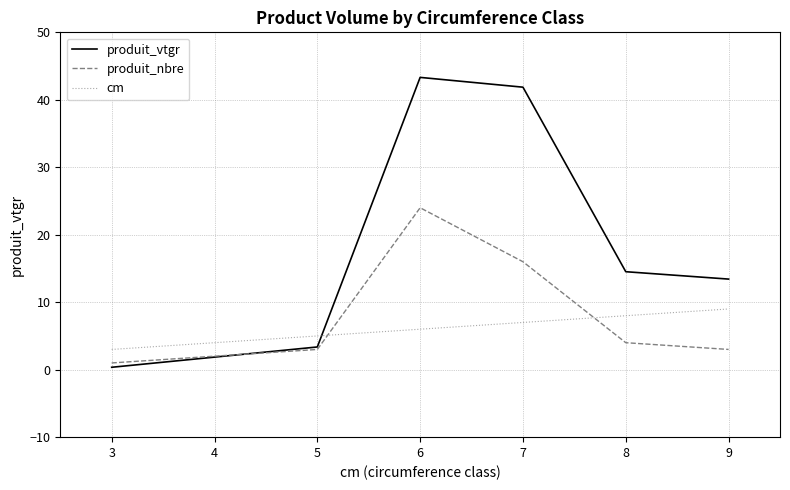

Reading left to right, extract all data points from this chart.

produit_vtgr: 0.4	3.4	43.3	41.9	14.5	13.4
produit_nbre: 1.0	3.0	24.0	16.0	4.0	3.0
cm: 3.0	5.0	6.0	7.0	8.0	9.0